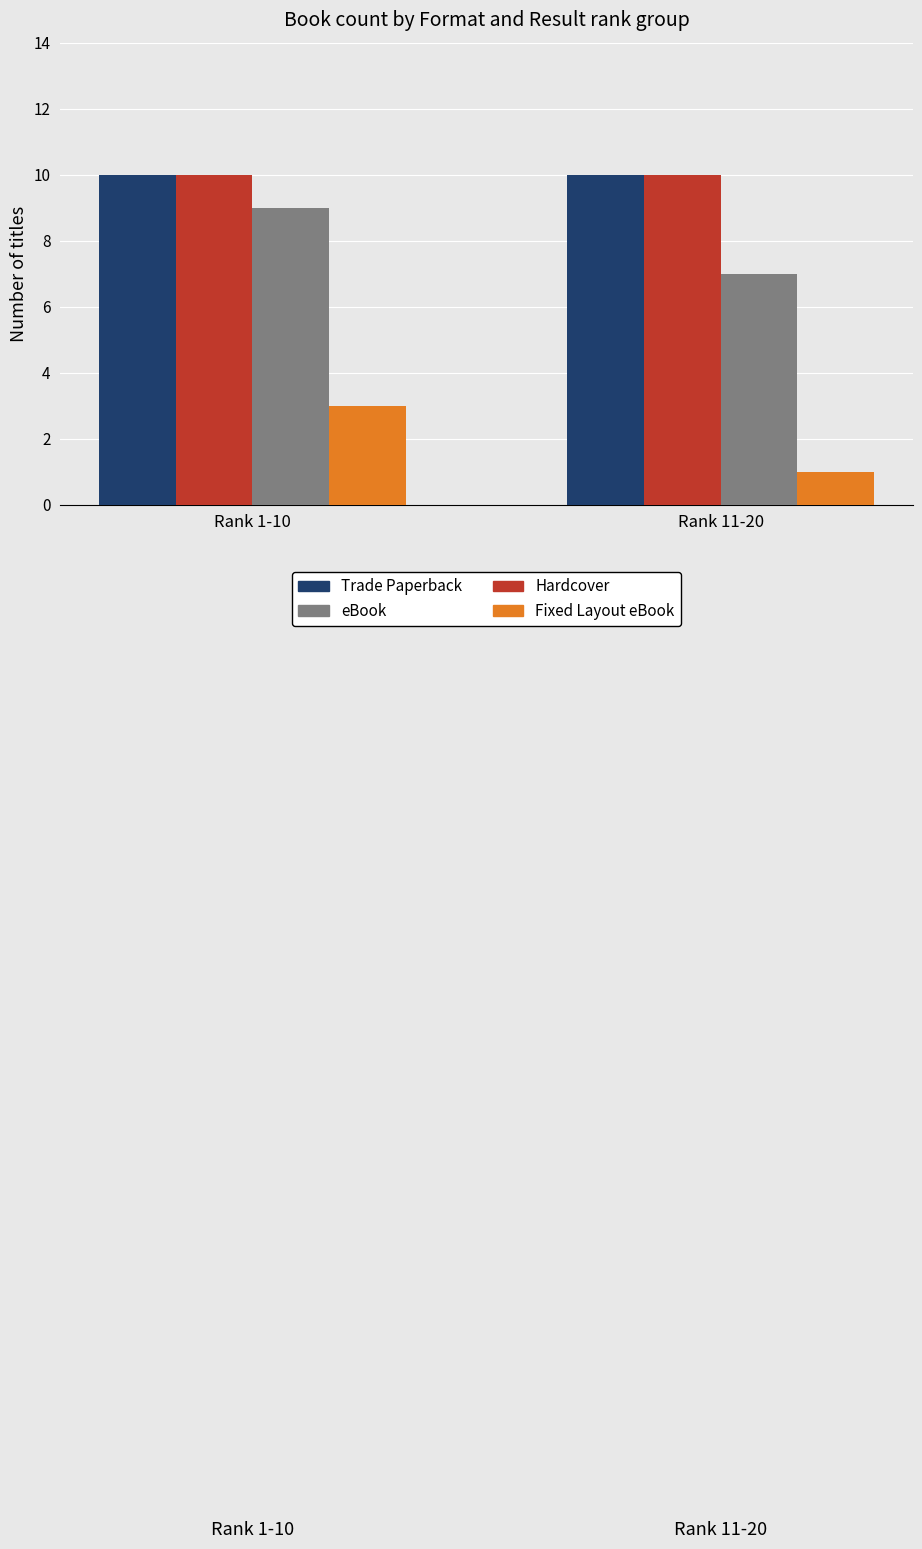

The value of eBook at Rank 1-10 is 9. True or false?

True